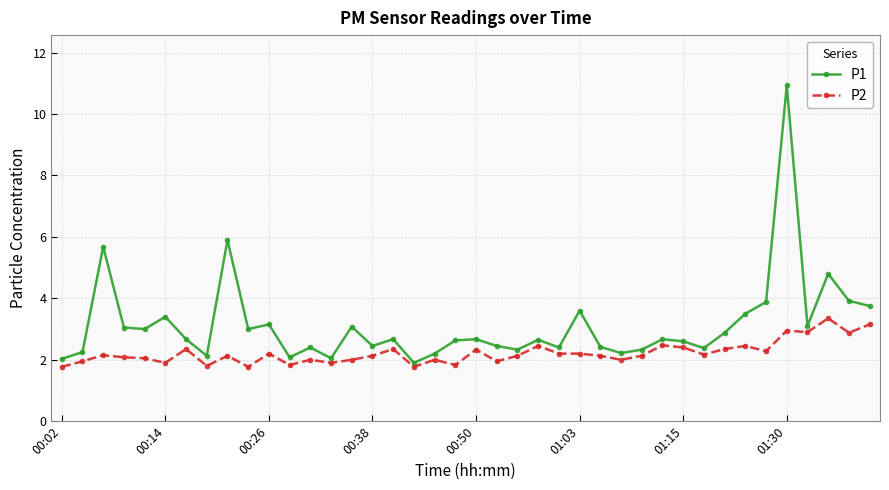

What is the value of the P2 point at the 11th from the left?

2.2